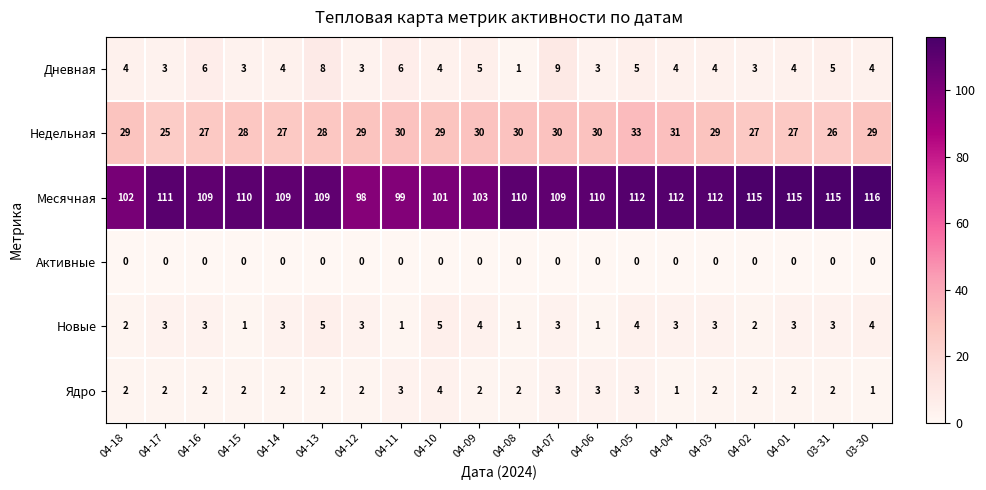

The value of Месячная at 04-05 is 112. True or false?

True